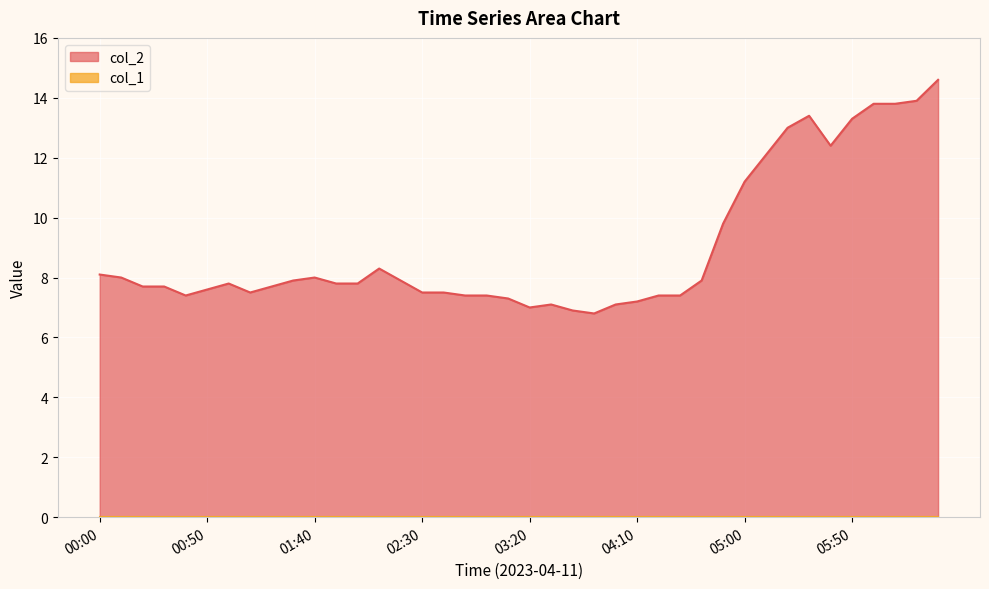

Which series has the largest range (max minus min)?

col_2